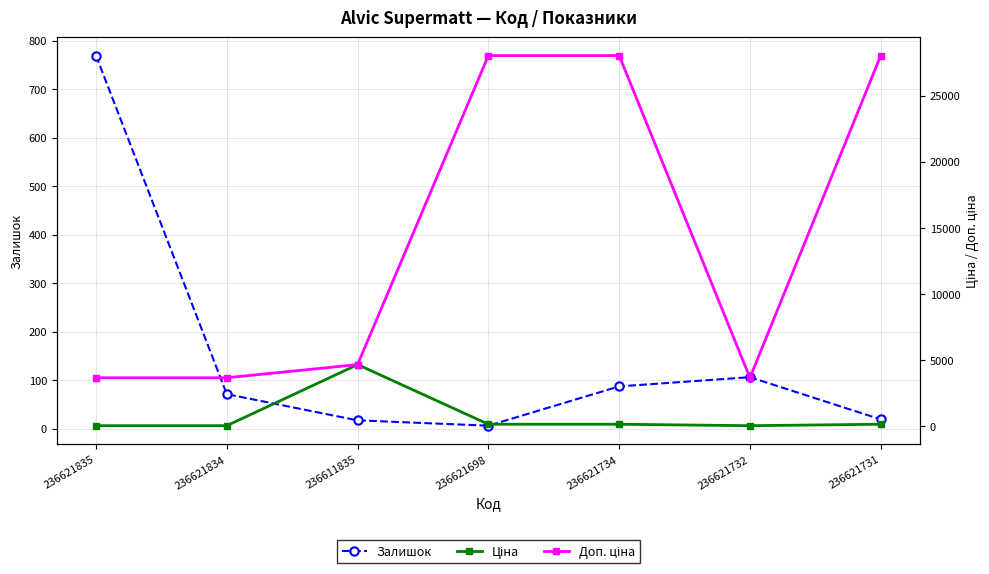

After their last crossing, which series has the higher values: Ціна or Залишок?

Ціна